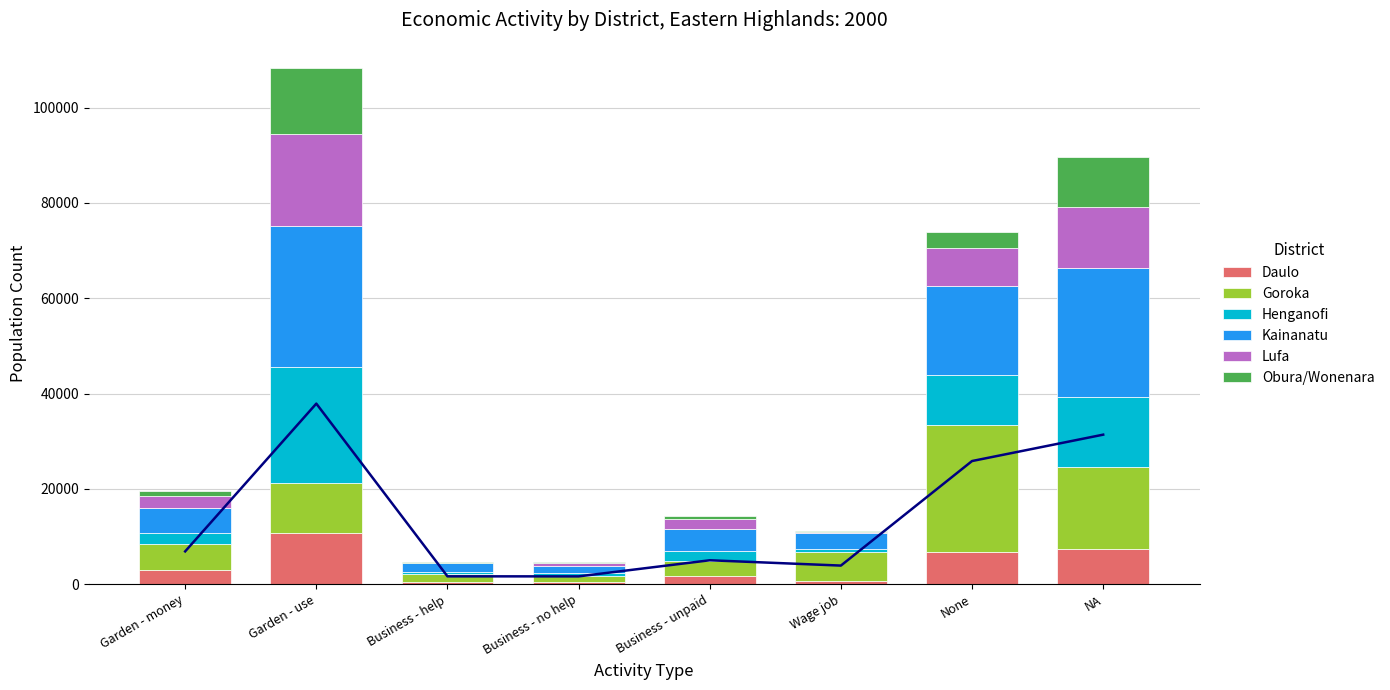

At which category is the sum across all series the highest?

Garden - use